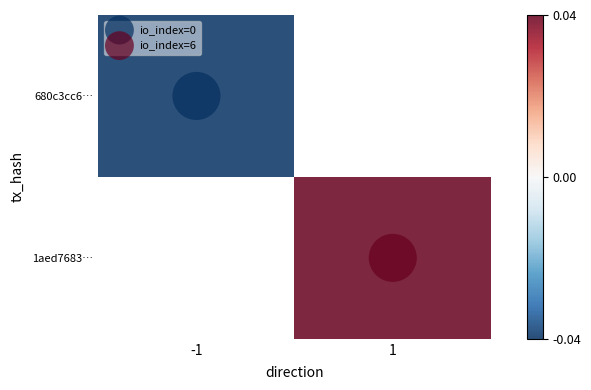

How many series are shown in this chart?

2